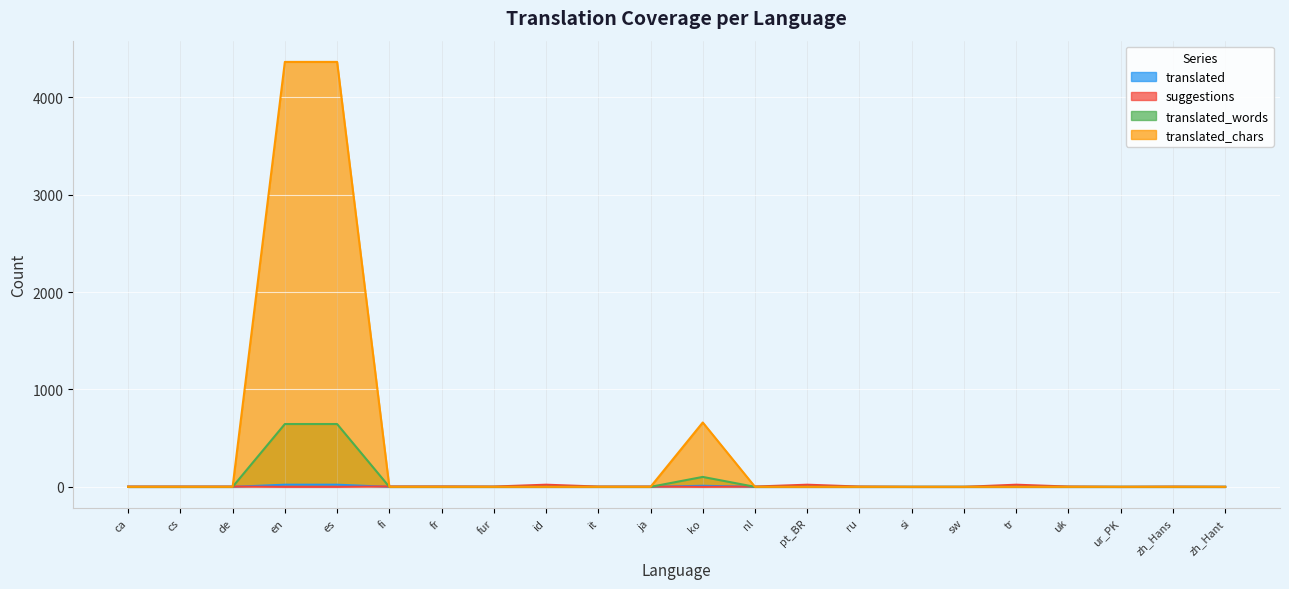

True or false: translated and translated_words intersect in this chart.

False